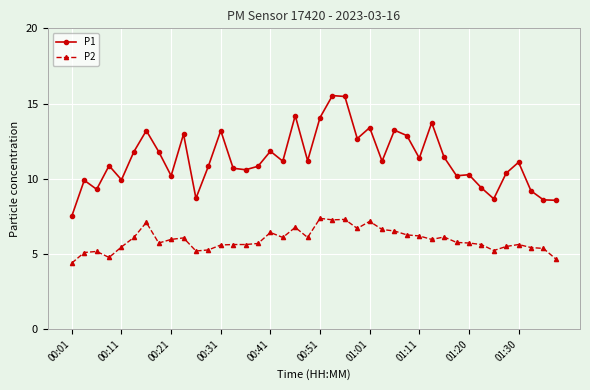

What is the smallest value displayed?

4.4